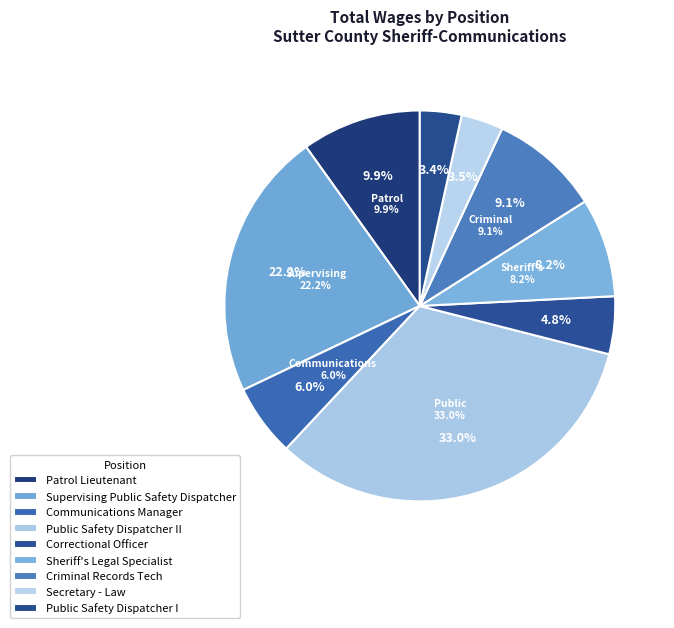

Which category has the smallest portion of the pie?

Public Safety Dispatcher I